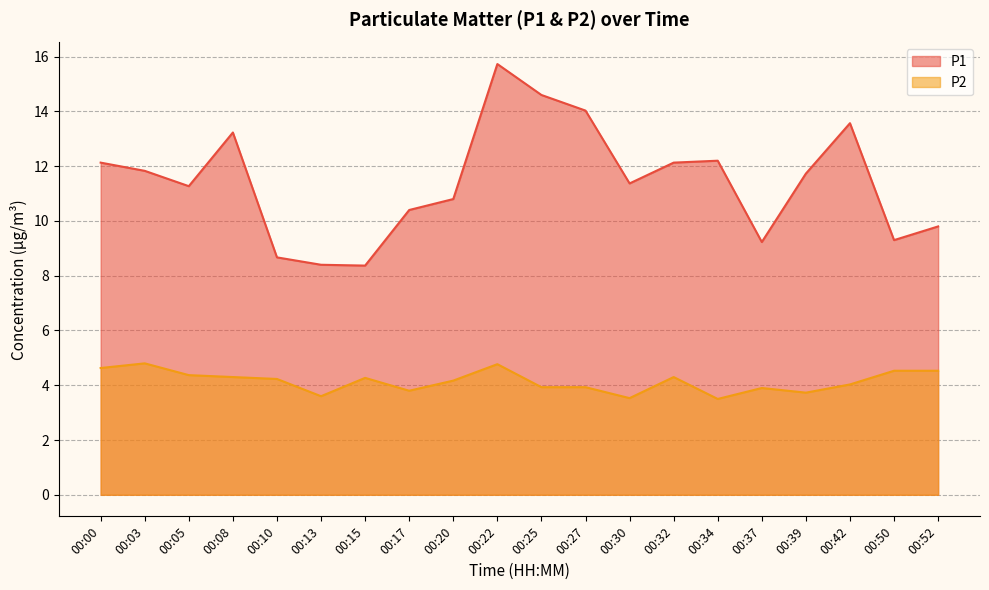

Which has a higher value, 00:42 or 00:25?

00:25